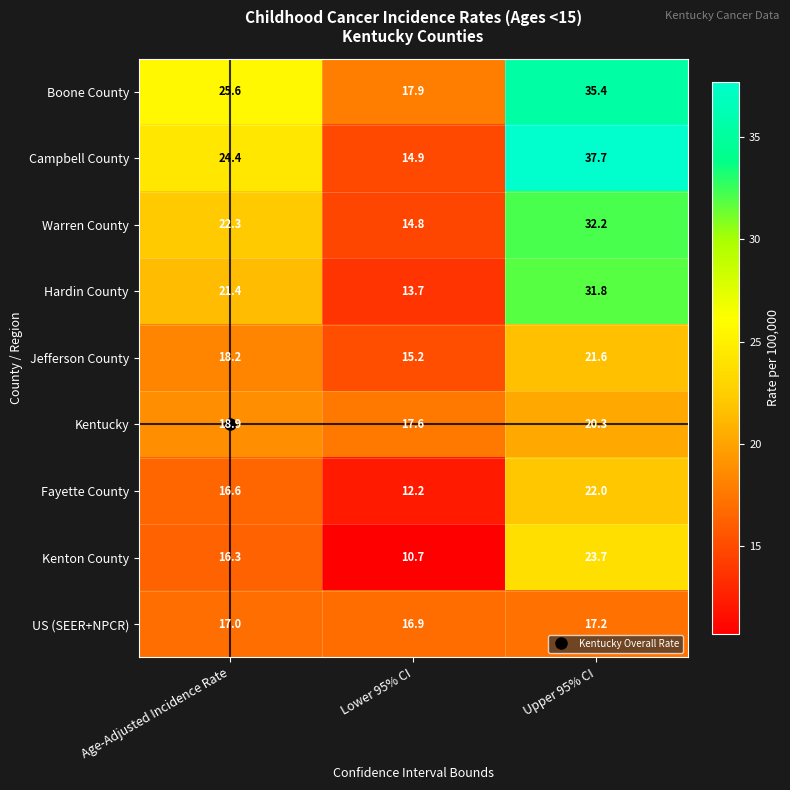

Which category has the lowest value across all series?

Lower 95% CI